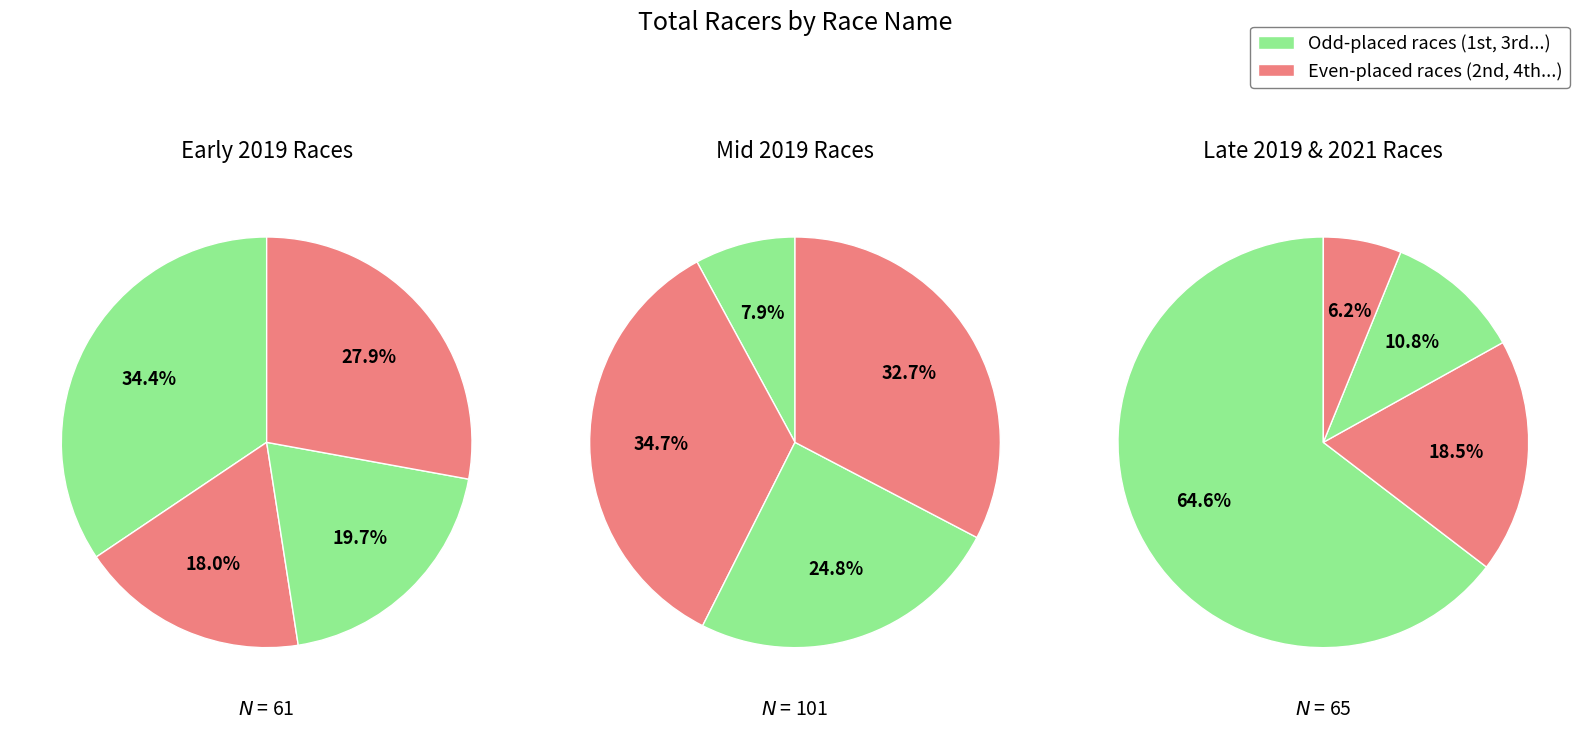

True or false: Dam Wrightsville CX accounts for 1% of the total.

False